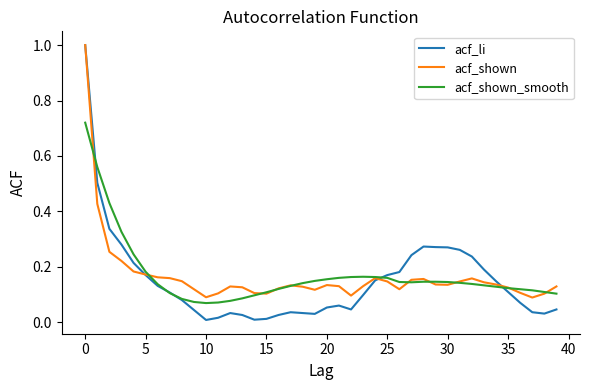

Is this an area chart (filled region under the line)?

No